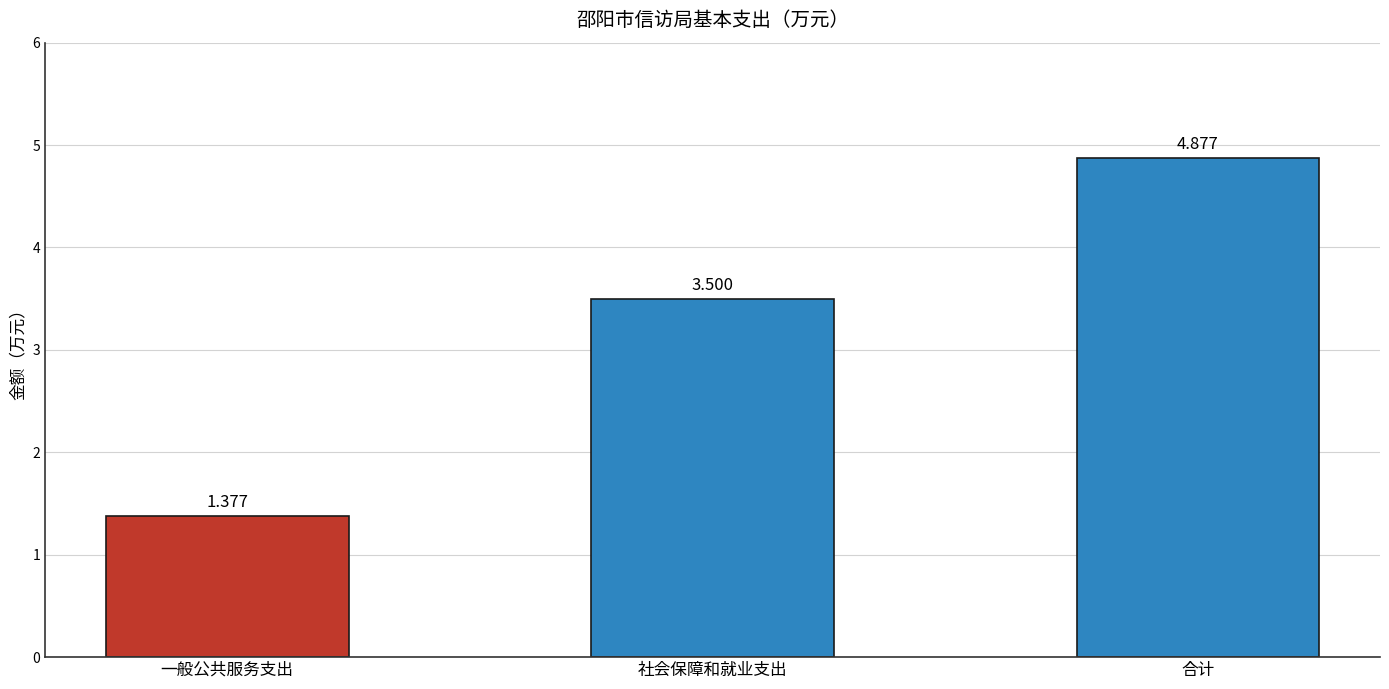

Which category has the highest value across all series?

合计